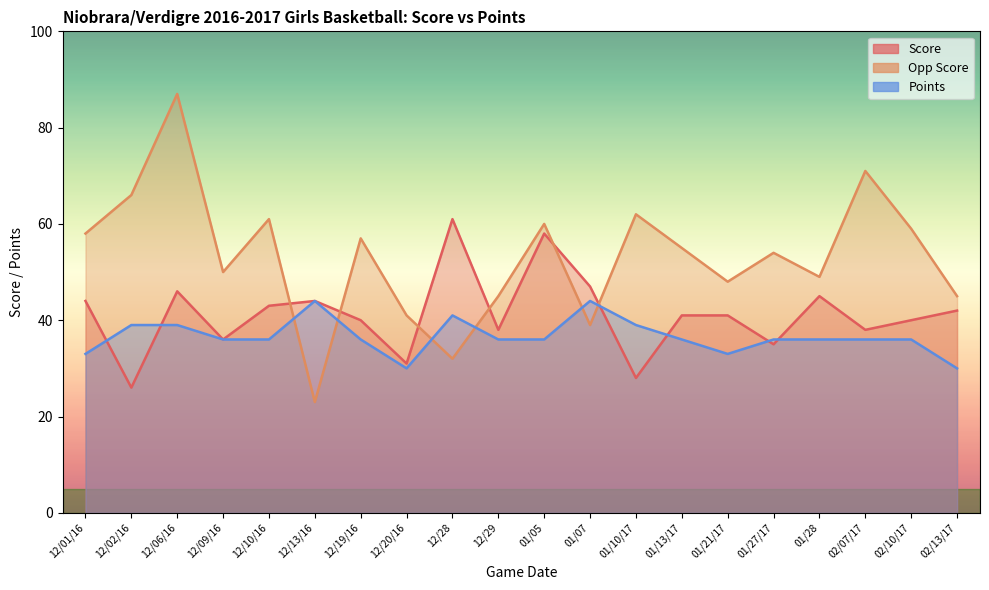

What is the spread (max minus min) of values at 12/09/16?

14